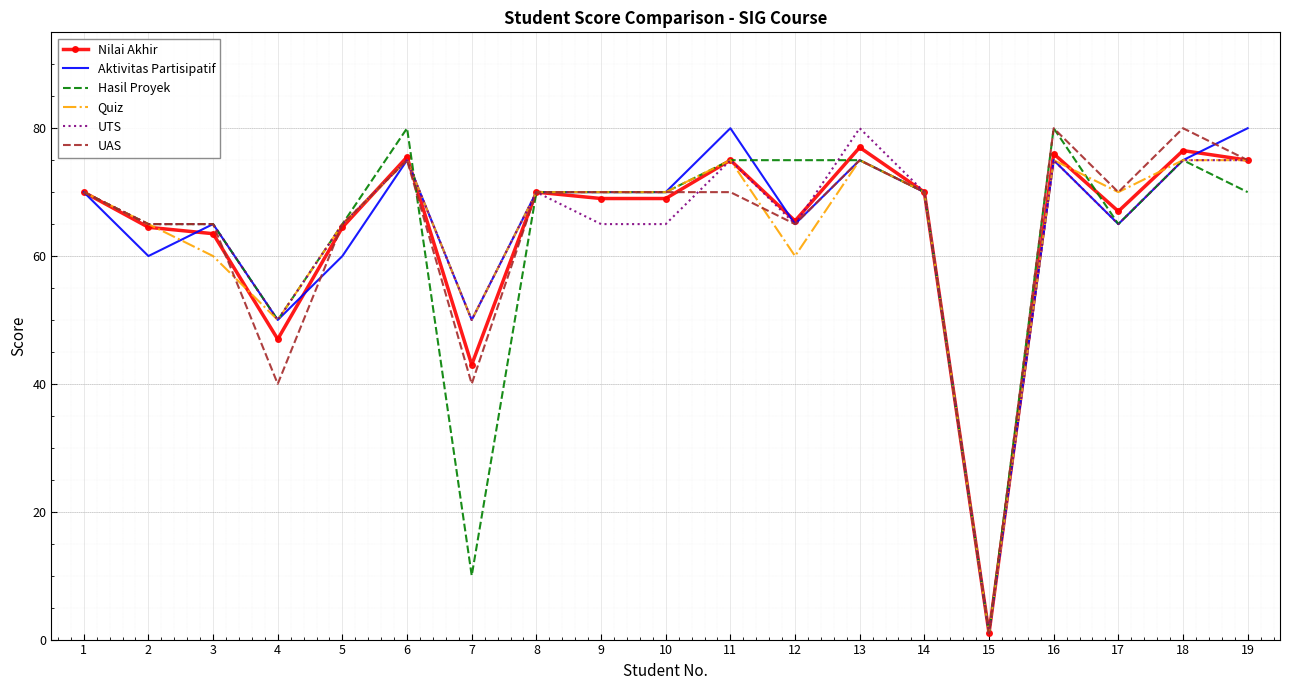

True or false: Quiz has a value of 13.2 at 4.

False